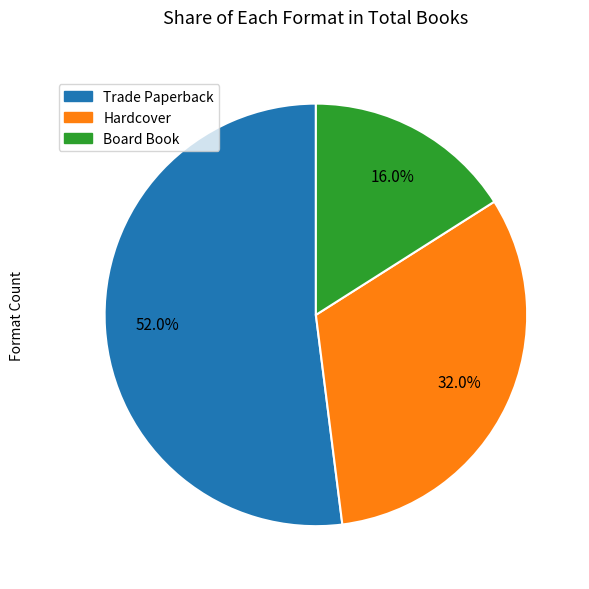

To the nearest percent, what is the difference between the largest and smallest slice percentages?

36%